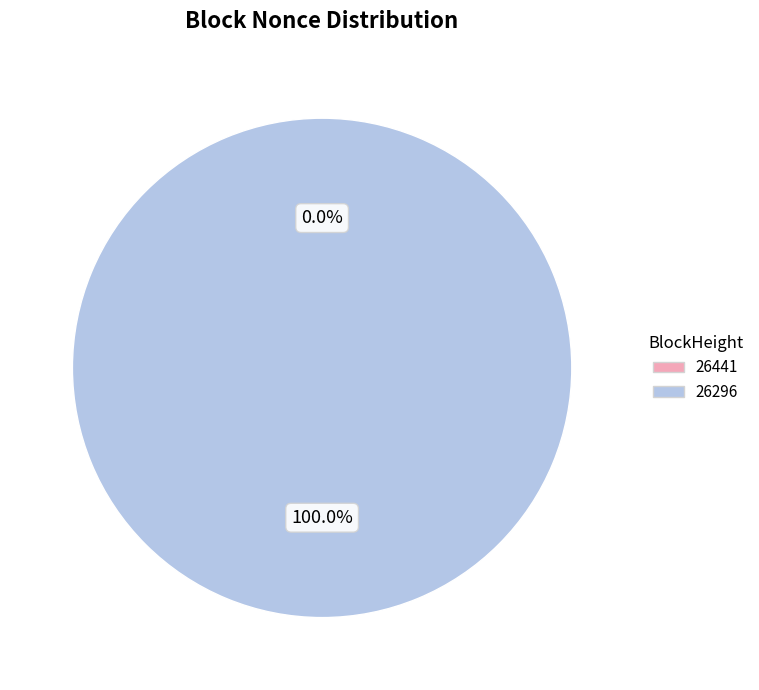

Combined, do 26296 and 26441 account for over 50%?

Yes